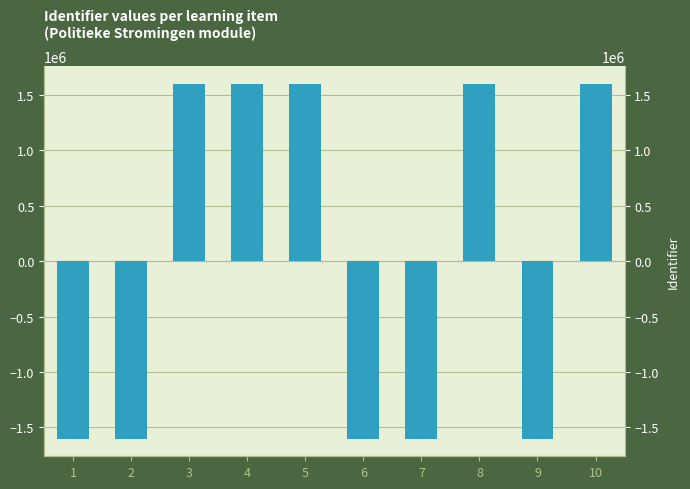

True or false: the data shows 2491941.4 at 10.

False